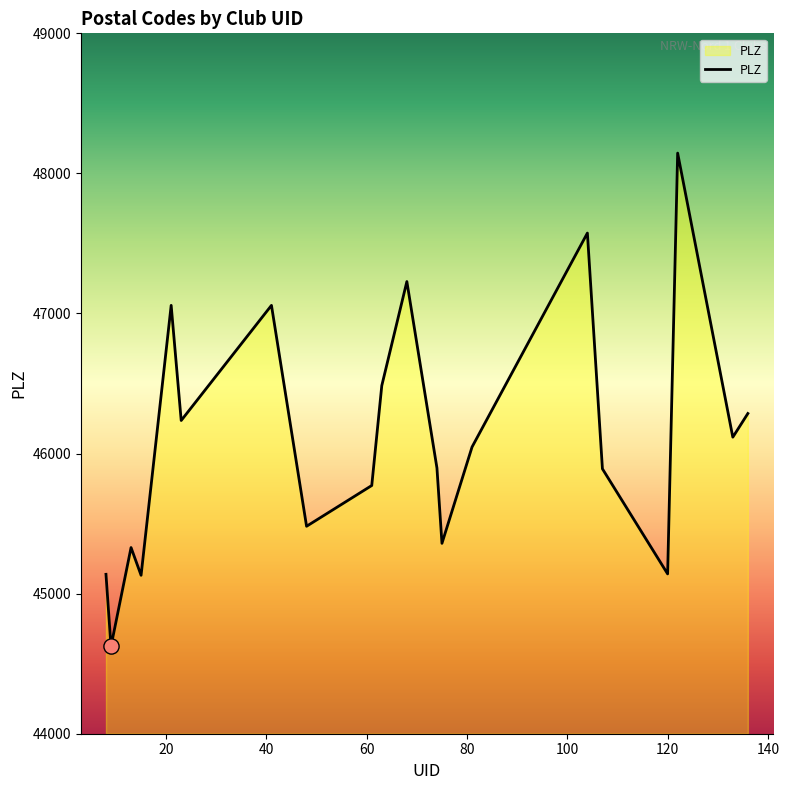

What is the greatest value displayed?

48145